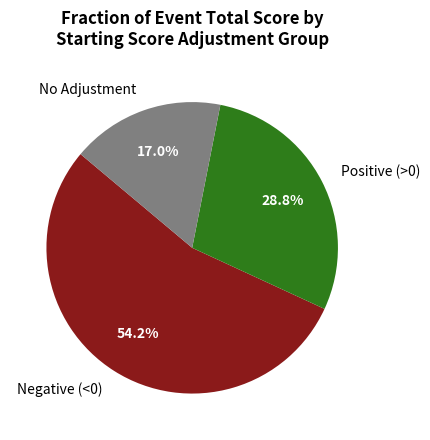

What percentage do No Adjustment and Negative (<0) together represent?

71.2%